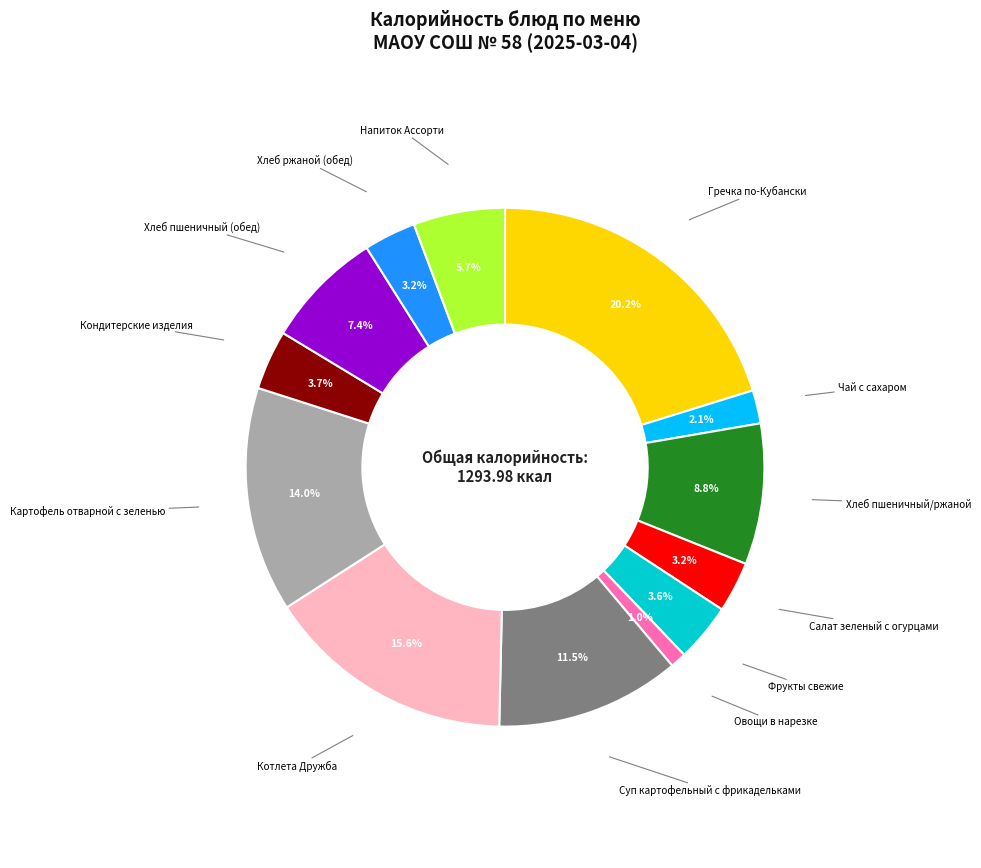

What is the smallest slice in the pie chart?

Овощи в нарезке